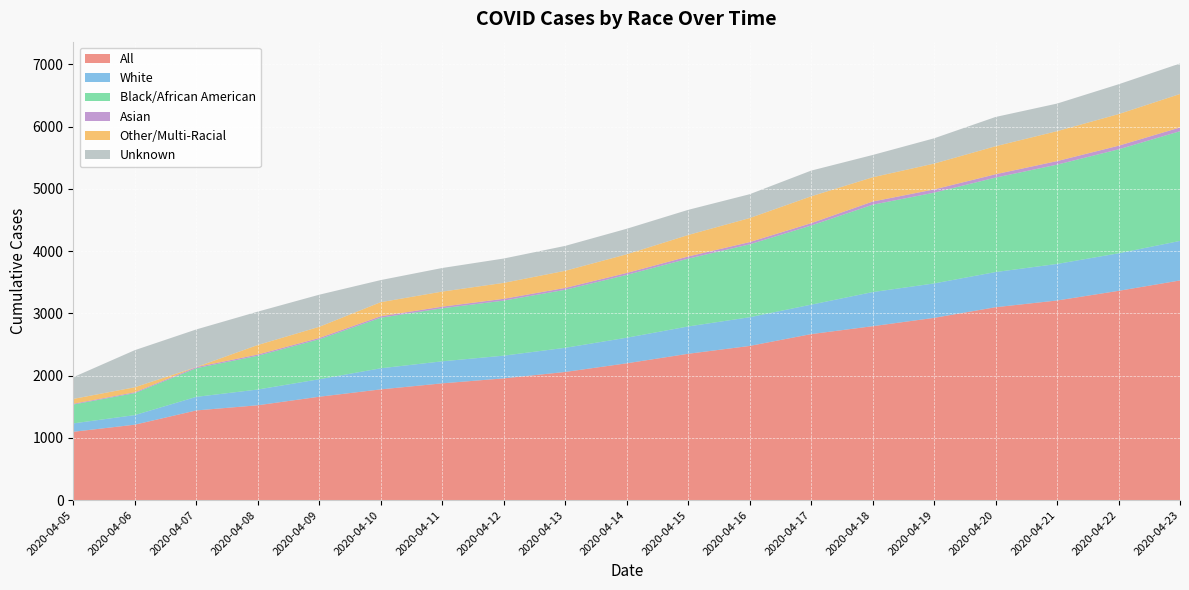

Reading right to left, transcribe all the data shown in this chart.

All: 3528	3361	3206	3098	2927	2793	2666	2476	2350	2197	2058	1955	1875	1778	1660	1523	1440	1211	1097
White: 635	603	587	565	553	548	473	461	439	411	388	365	354	339	281	253	218	154	135
Black/African American: 1762	1670	1595	1517	1458	1403	1271	1171	1089	1009	932	884	852	812	642	542	460	353	303
Asian: 60	58	57	54	52	51	38	36	35	31	30	29	26	24	21	20	18	14	12
Other/Multi-Racial: 538	508	481	450	415	390	431	386	345	300	275	256	242	226	179	153	1	80	78
Unknown: 490	479	443	470	406	358	413	383	404	410	400	391	379	355	516	536	604	596	349